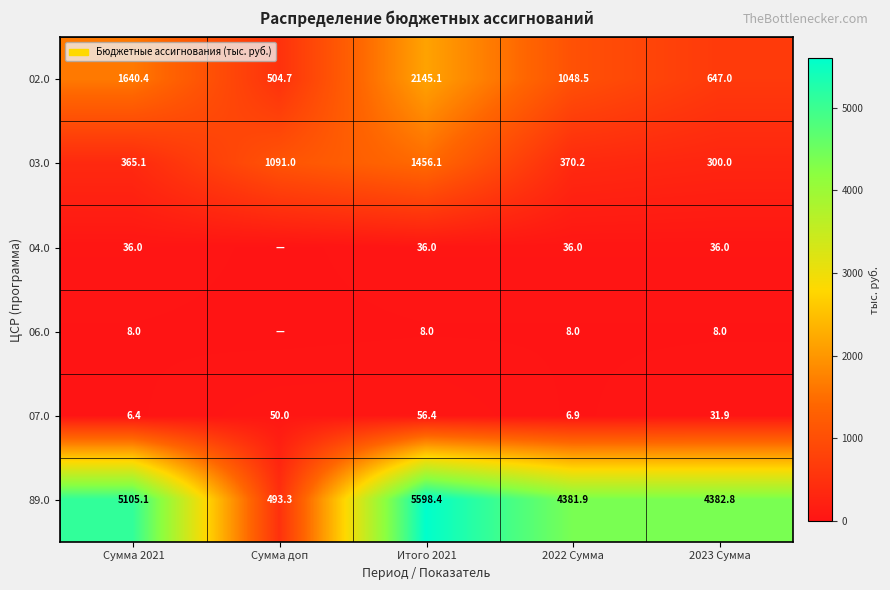

The 04.0 series shows 36.0 at Сумма 2021. True or false?

True